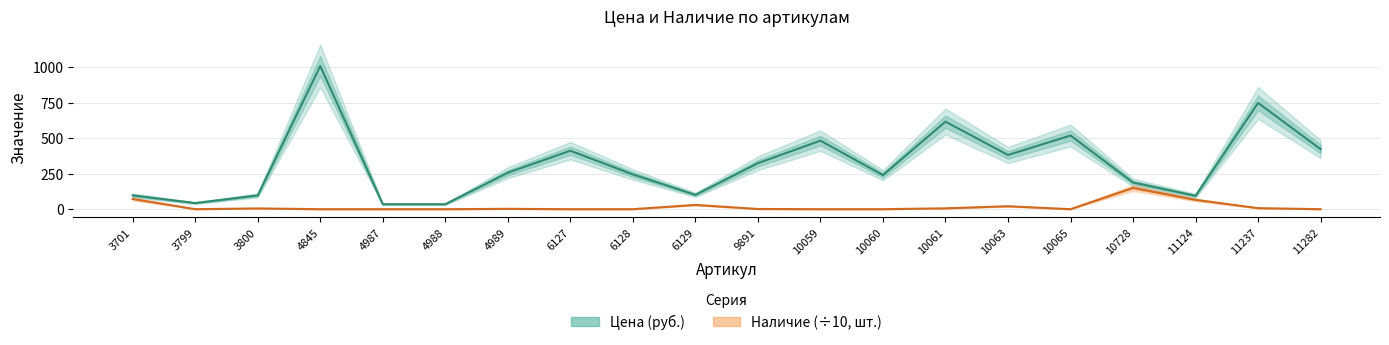

Reading right to left, transcribe all the data shown in this chart.

Цена (руб.): 11282=423.0	11237=749.0	11124=94.0	10728=188.0	10065=519.0	10063=382.0	10061=617.0	10060=240.0	10059=483.0	9891=324.0	6129=101.0	6128=245.0	6127=412.0	4989=257.0	4988=35.0	4987=35.0	4845=1009.0	3800=97.0	3799=43.0	3701=97.0
Наличие (÷10, шт.): 11282=0.0	11237=7.1	11124=65.6	10728=150.0	10065=0.0	10063=20.6	10061=6.0	10060=0.0	10059=0.0	9891=1.4	6129=30.0	6128=0.0	6127=0.0	4989=2.4	4988=0.0	4987=0.0	4845=0.0	3800=5.2	3799=0.0	3701=72.0